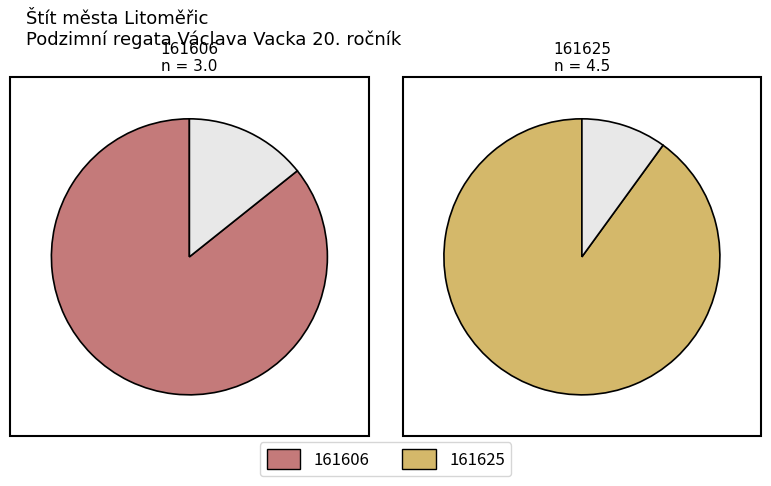

Combined, what portion of the pie is 161625 and 161606?

100.0%